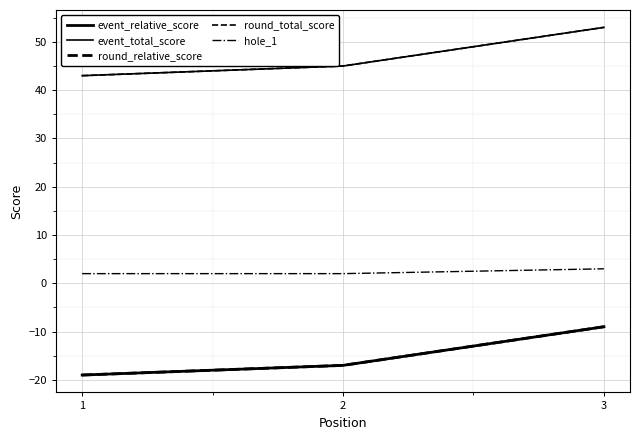

What is the value of the event_total_score point at the 1st from the left?

43